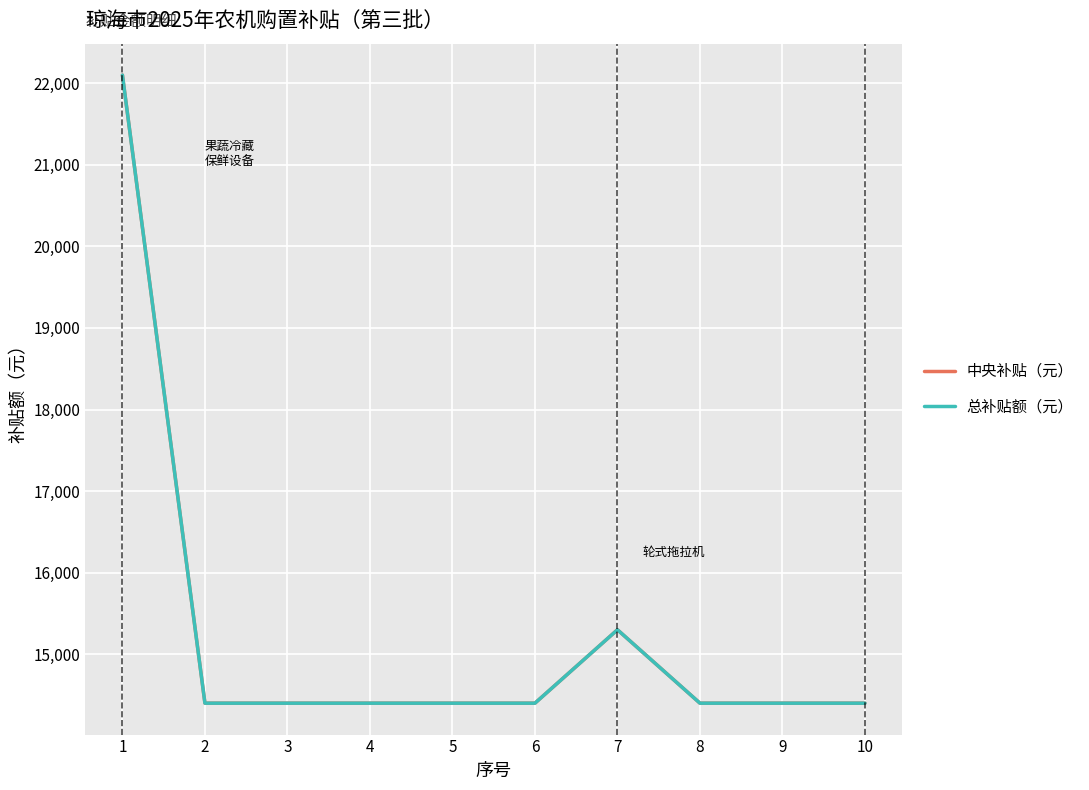

At which category does the chart reach its peak across all series?

1